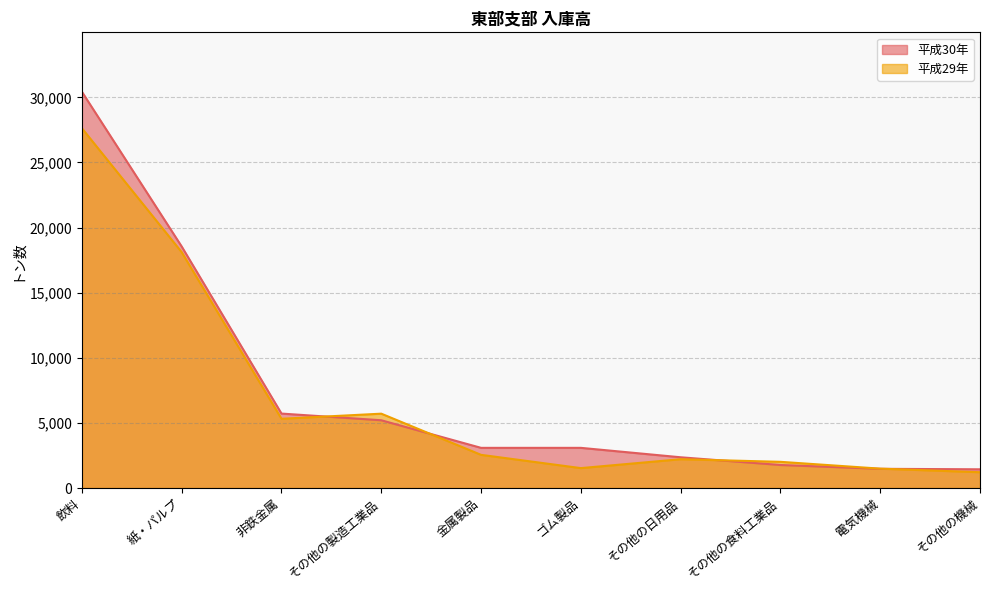

Which category has the highest value across all series?

飲料